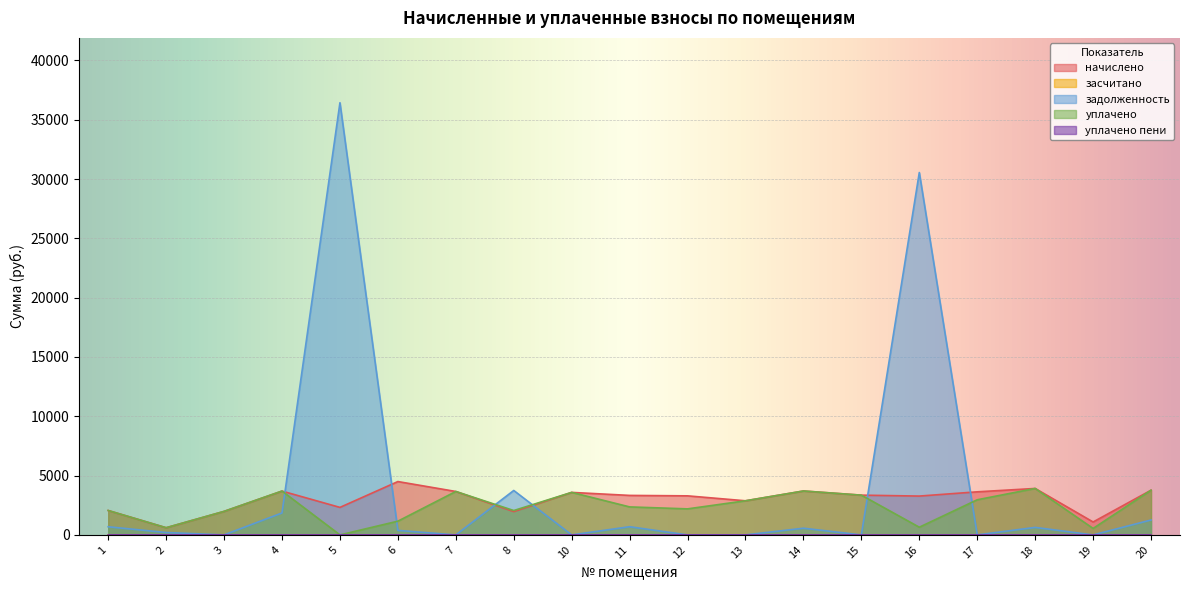

List the labels in order of задолженность value, largest first.

5, 16, 8, 4, 20, 11, 1, 18, 14, 6, 2, 3, 7, 10, 12, 13, 15, 17, 19